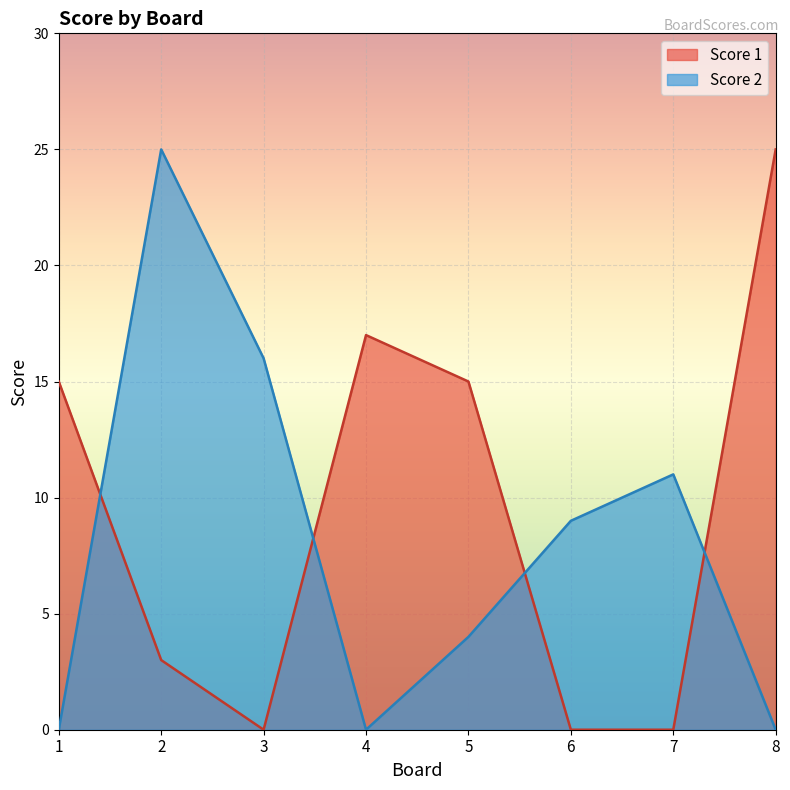

Between 4 and 8, which series saw the biggest shift?

Score 1